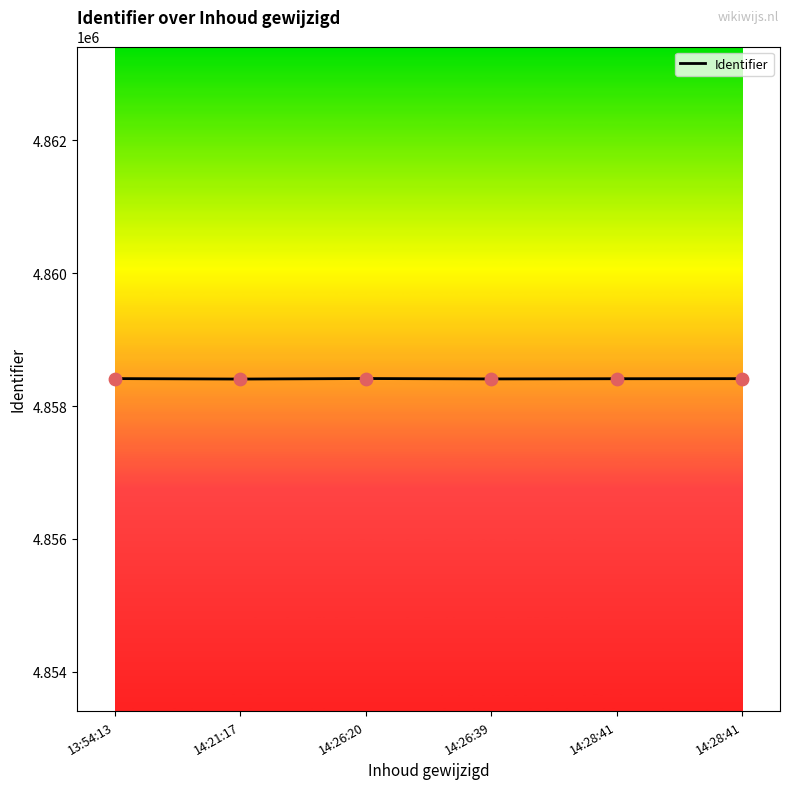

How many series are shown in this chart?

1